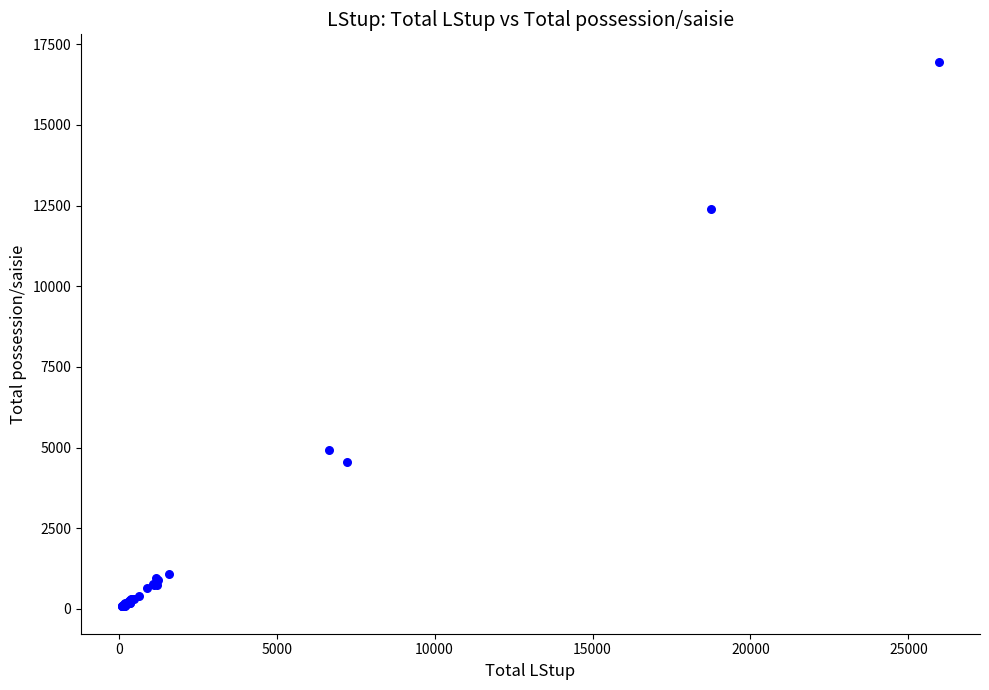

What Y value in the scatter plot is closest to 8518?

4934